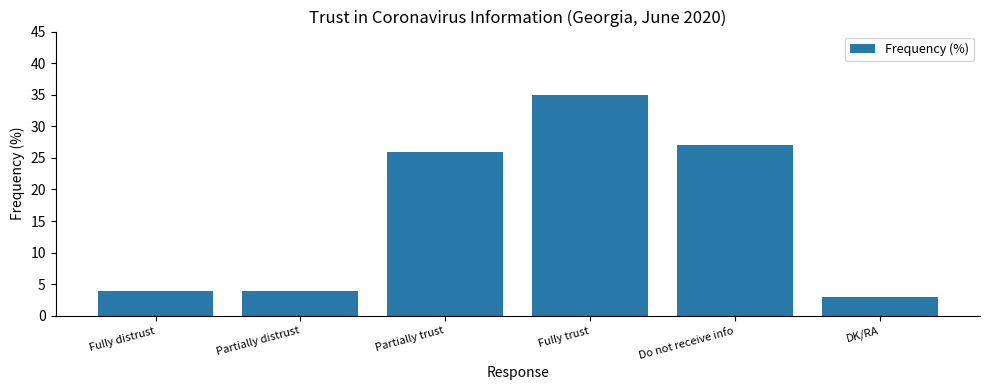

At which category does the chart reach its peak across all series?

Fully trust